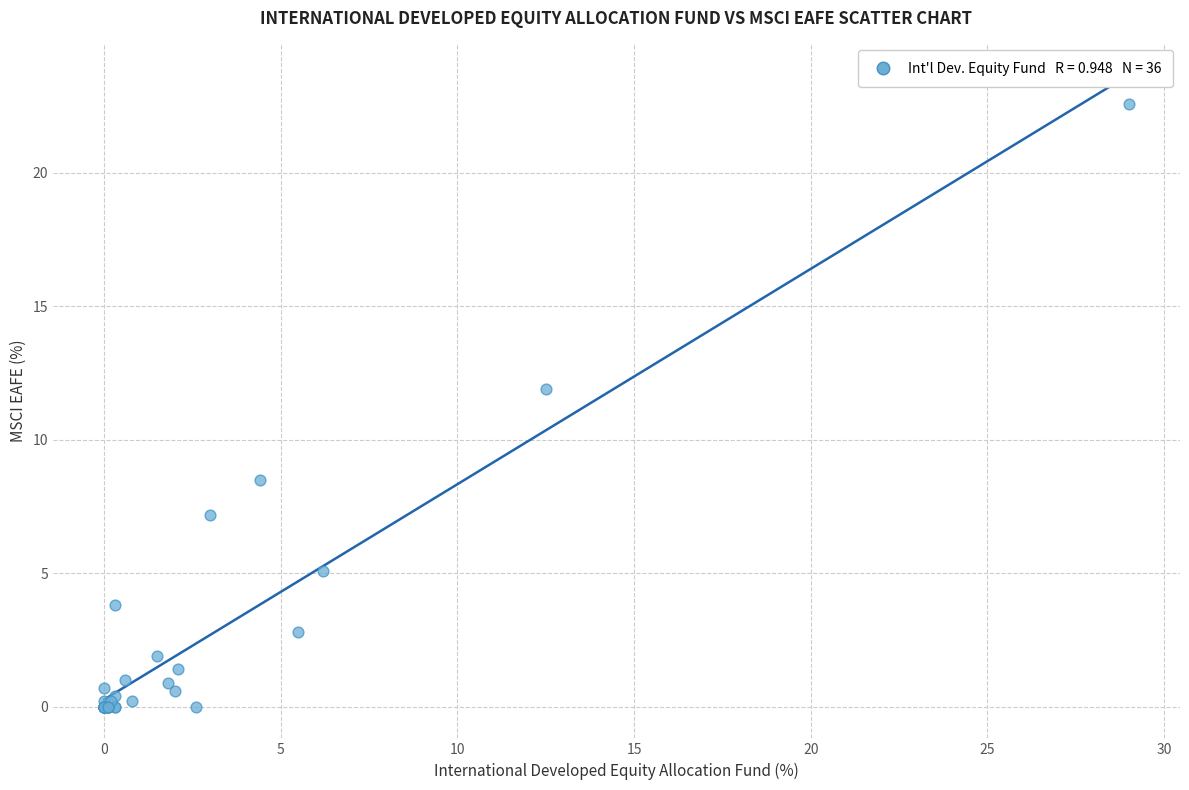

What Y value in the scatter plot is closest to 11?

11.9